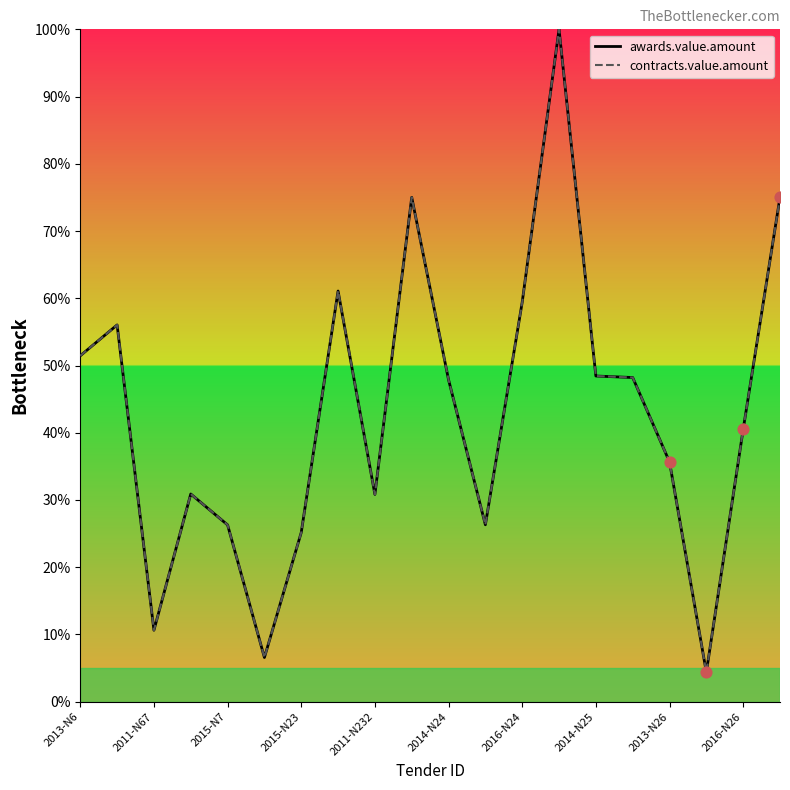

What are all the series names shown in the legend?

awards.value.amount, contracts.value.amount